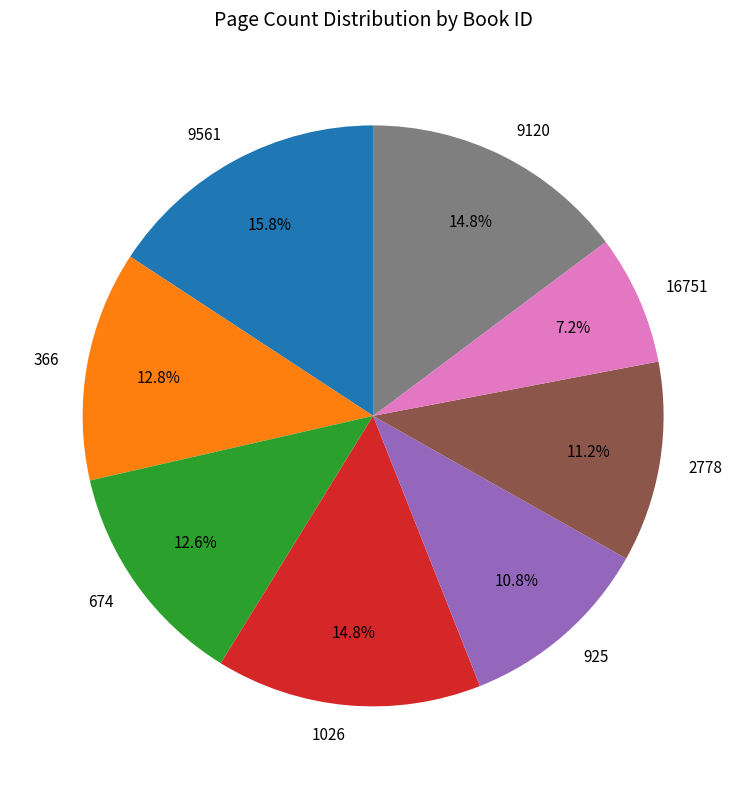

Approximately how many times larger is the value at 16751 compared to 9120?

0.5